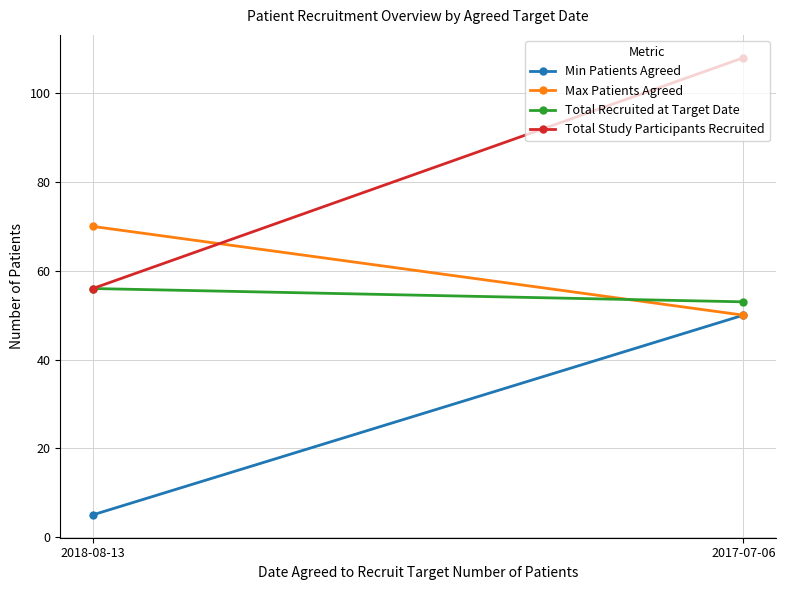

Is the value of Total Recruited at Target Date at 2017-07-06 greater than the value of Min Patients Agreed at 2017-07-06?

Yes